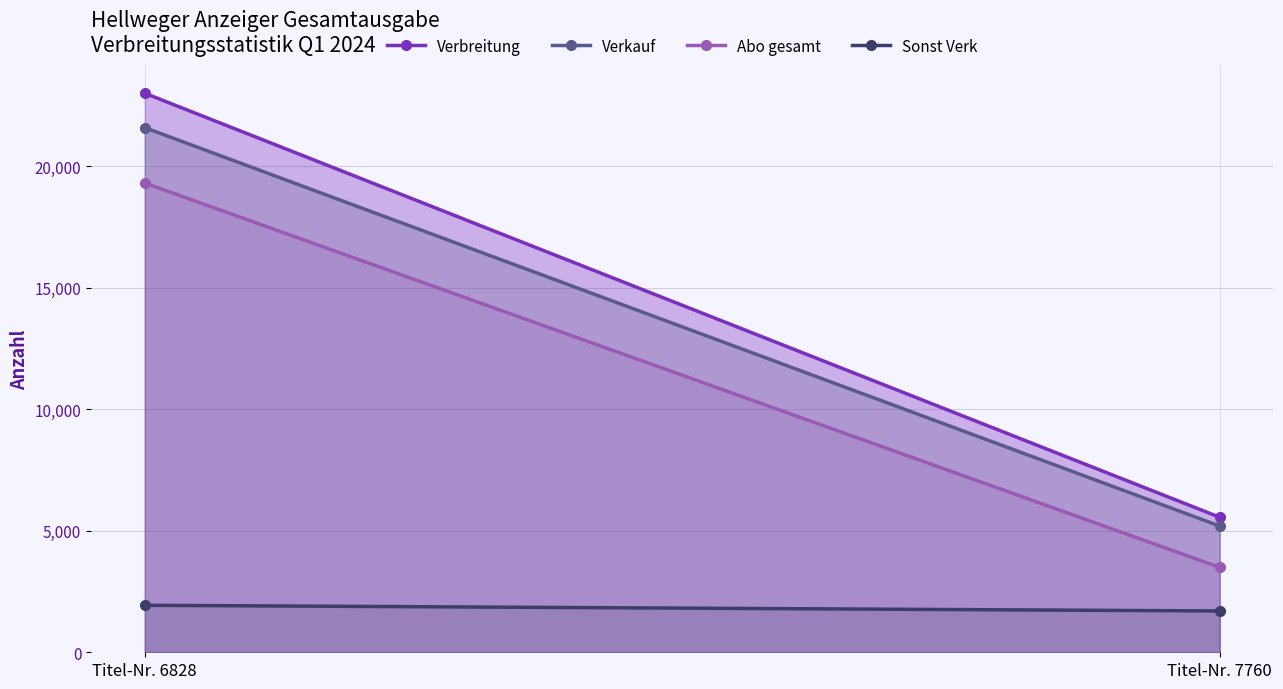

Which series has the widest spread of values?

Verbreitung